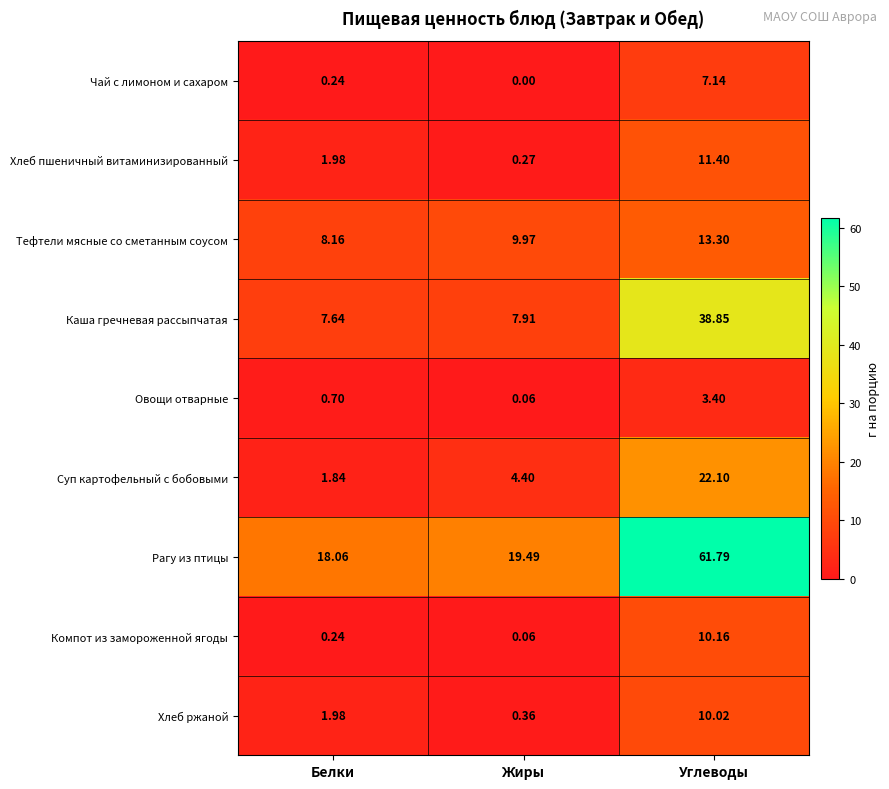

Which series has the largest range (max minus min)?

Рагу из птицы